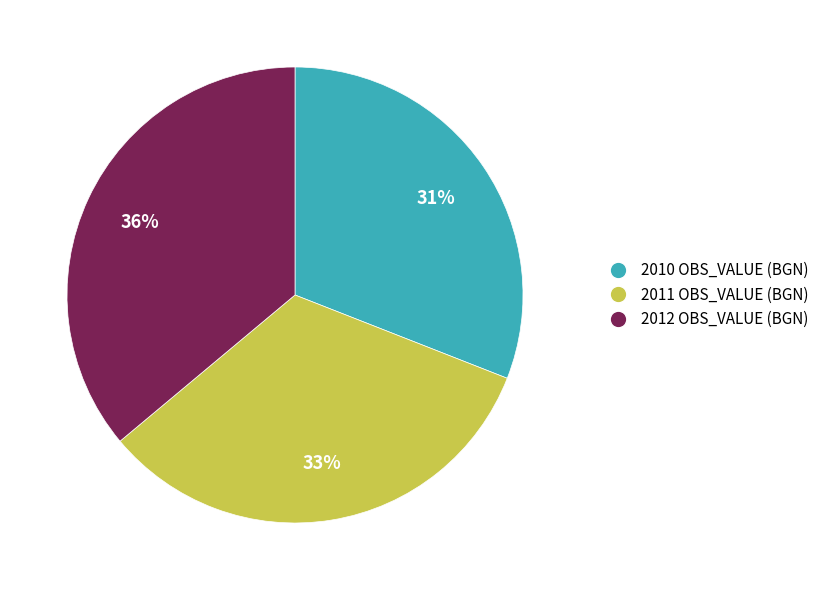

To the nearest percent, what is the average slice percentage?

33%